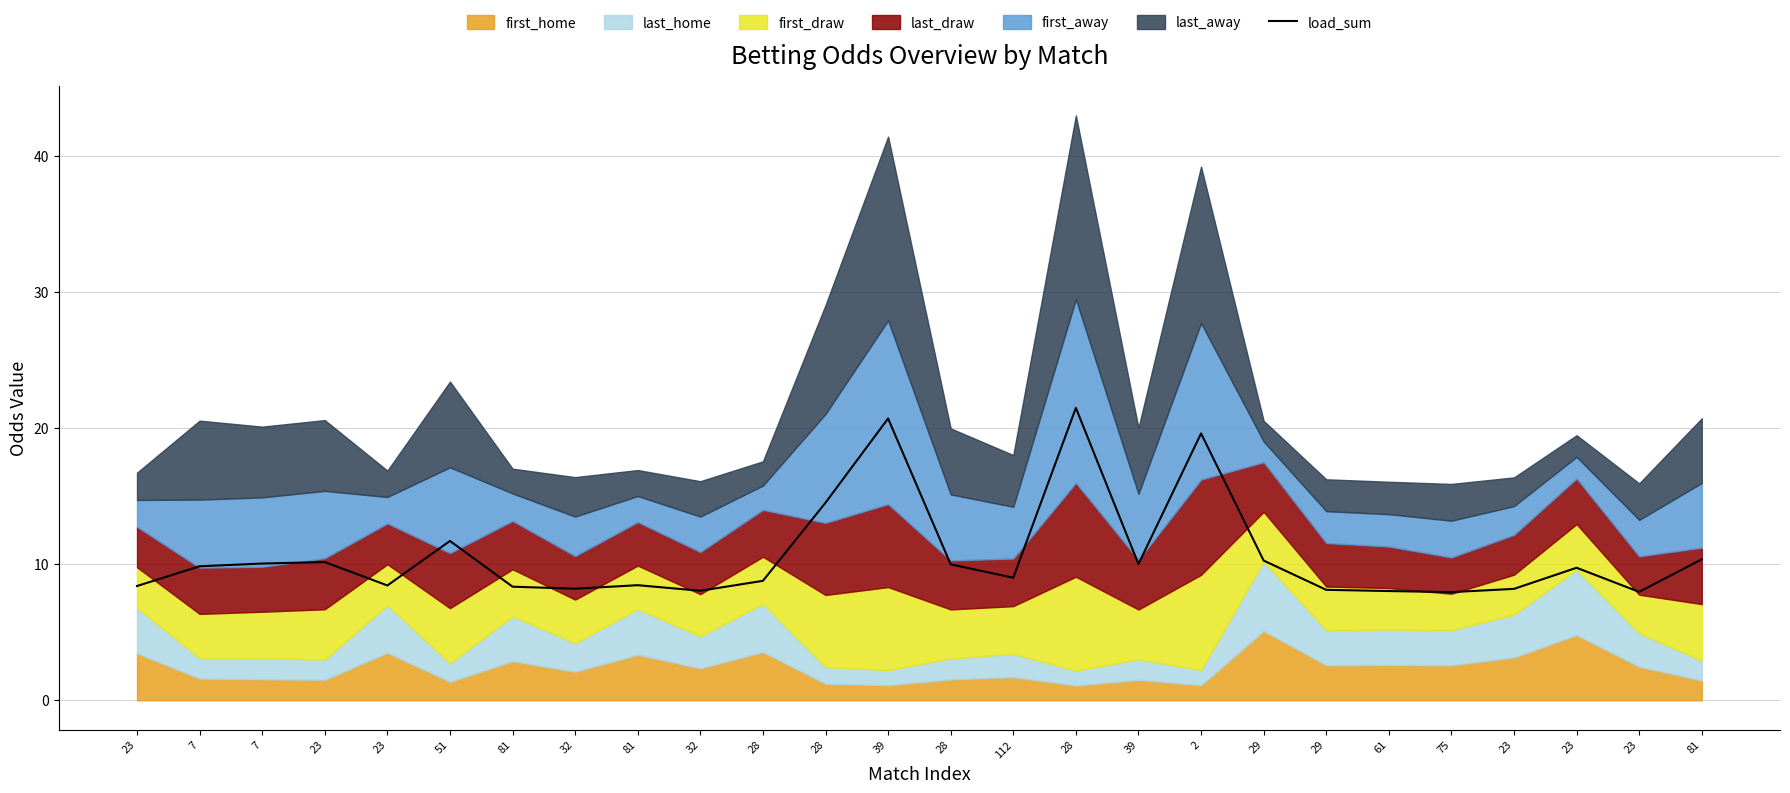

List the labels in order of value, largest first.

28, 39, 2, 28, 51, 81, 29, 23, 7, 39, 28, 7, 23, 112, 28, 81, 23, 23, 81, 32, 23, 29, 32, 61, 23, 75